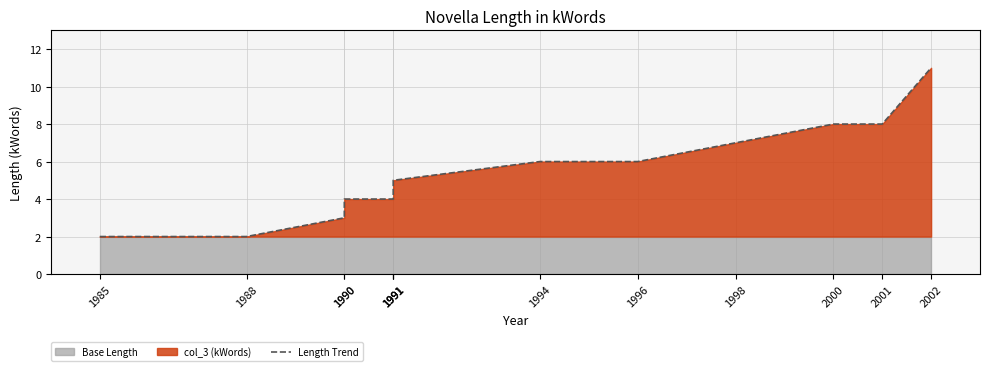

What is the sum of all values?

71